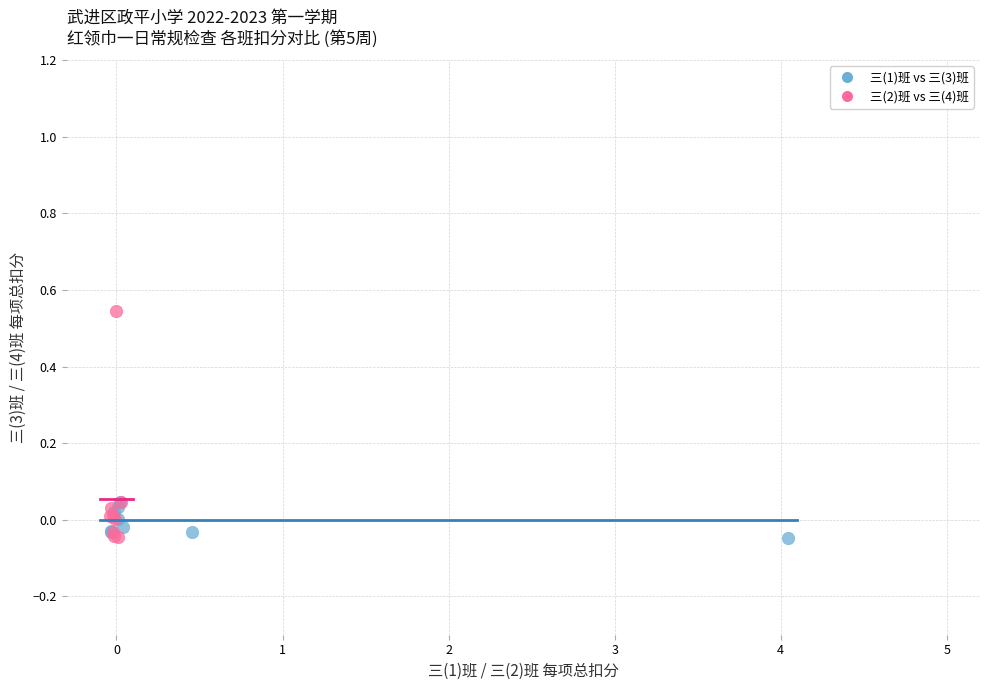

What are all the series names shown in the legend?

三(1)班 vs 三(3)班, 三(2)班 vs 三(4)班